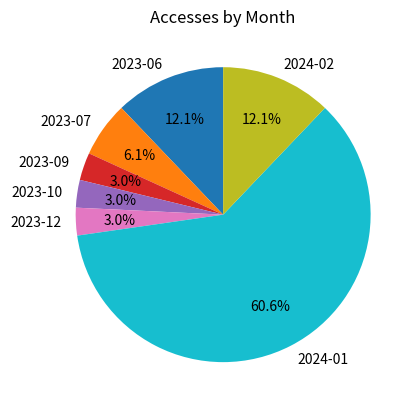

What percentage is the 2023-10 slice, to the nearest percent?

3%